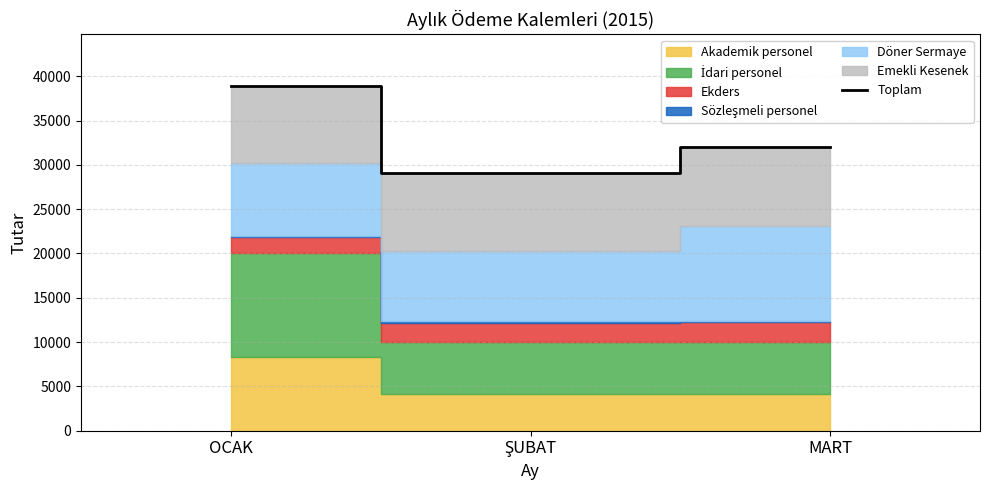

Reading left to right, what are all the values shown in this chart?

38884	29059	31959